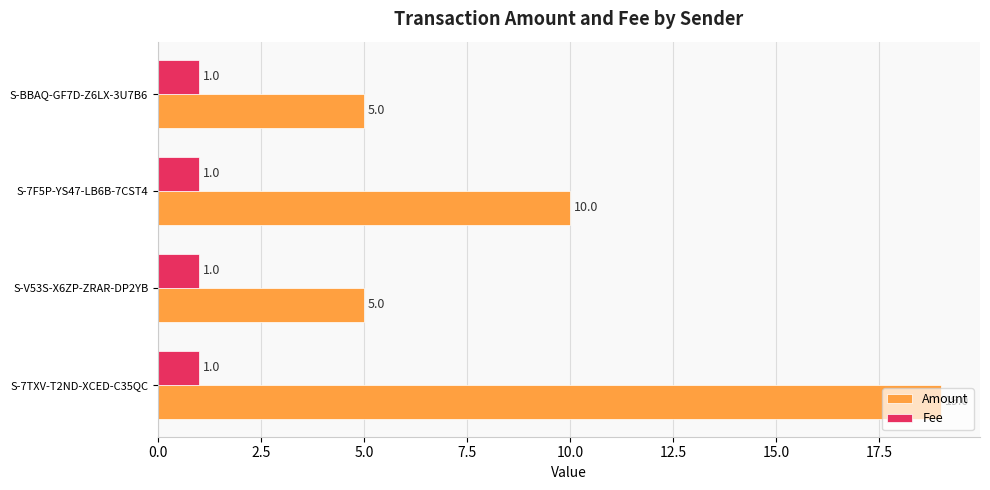

What is the sum of the Amount values at S-V53S-X6ZP-ZRAR-DP2YB and S-BBAQ-GF7D-Z6LX-3U7B6?

10